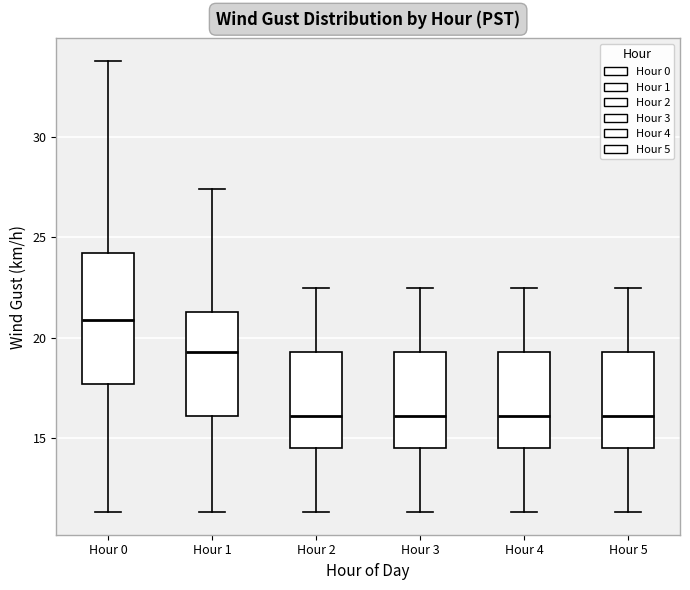

Reading left to right, transcribe this box plot: for each box, give where its median line is, the range the box spans, and where its two whiskers end, as read against the y-axis. The values are not printed on the chart, so give them approximately, as read against the axis.

Hour 0: median 21.0, box 17.5 to 24.0, whiskers 11.5 to 34.0
Hour 1: median 19.5, box 16.0 to 21.5, whiskers 11.5 to 27.5
Hour 2: median 16.0, box 14.5 to 19.5, whiskers 11.5 to 22.5
Hour 3: median 16.0, box 14.5 to 19.5, whiskers 11.5 to 22.5
Hour 4: median 16.0, box 14.5 to 19.5, whiskers 11.5 to 22.5
Hour 5: median 16.0, box 14.5 to 19.5, whiskers 11.5 to 22.5